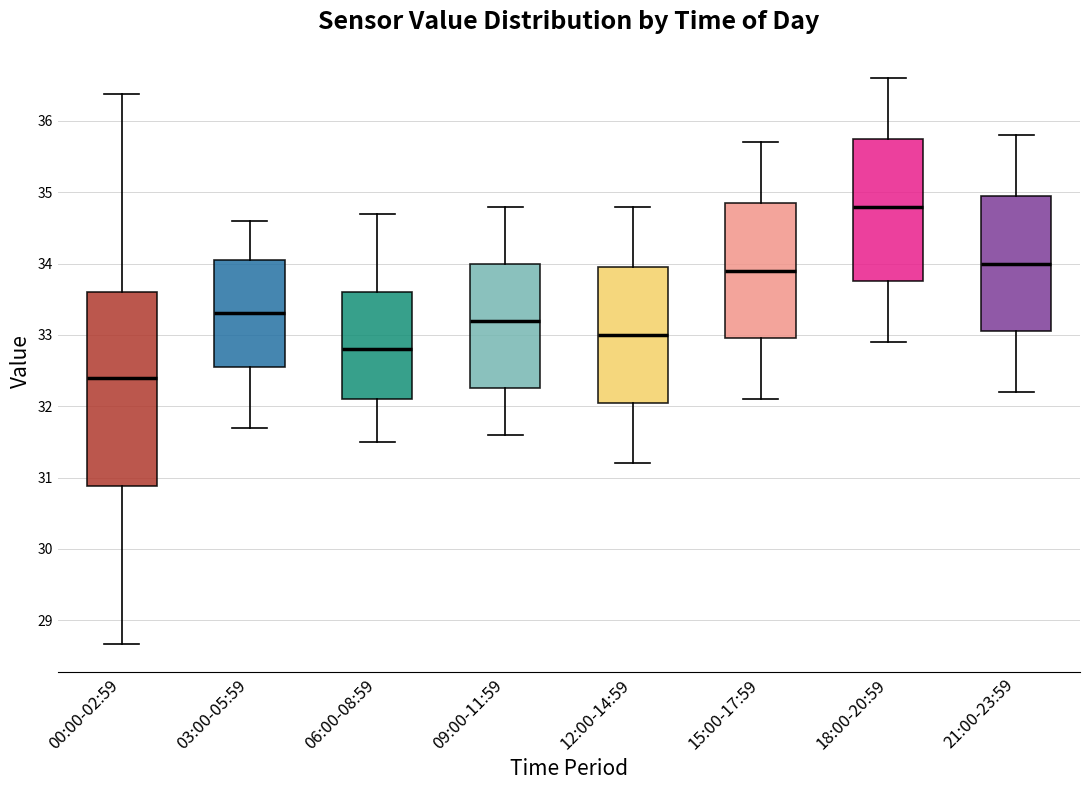

Comparing the boxes themselves (not the whiskers), which one is the tallest?

00:00-02:59